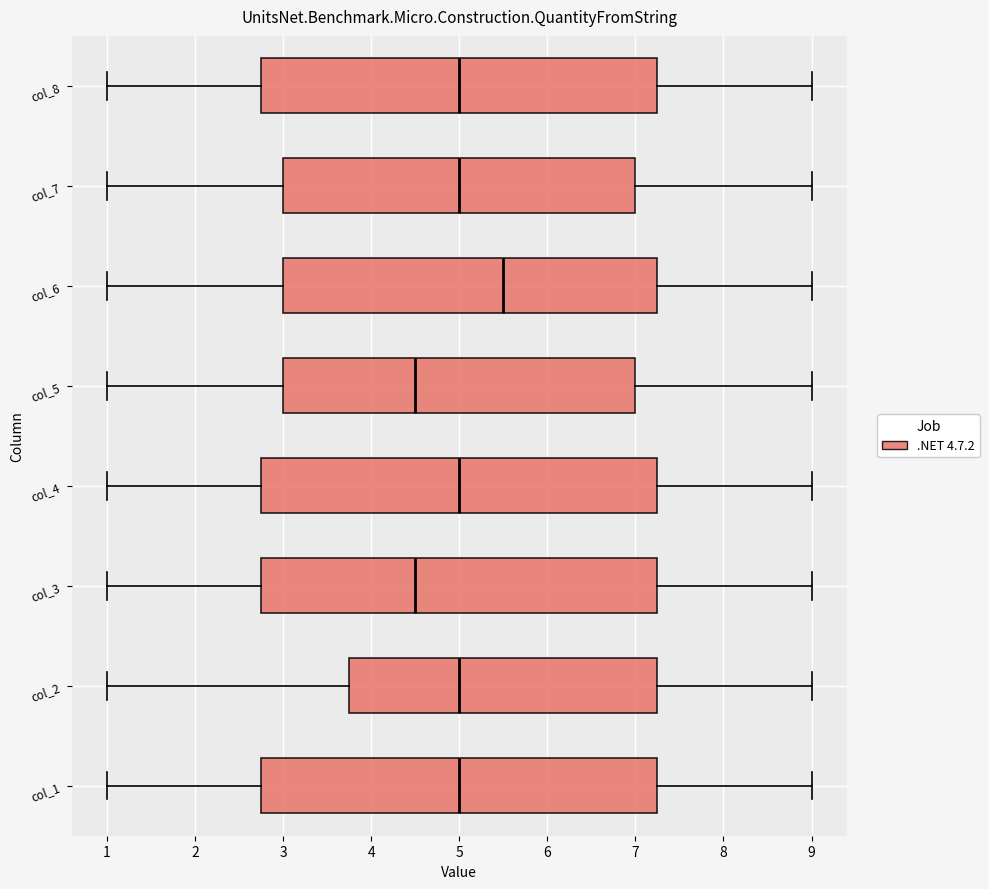

Reading bottom to top, transcribe this box plot: for each box, give where its median line is, the range the box spans, and where its two whiskers end, as read against the x-axis. The values are not printed on the chart, so give them approximately, as read against the axis.

col_1: median 5.0, box 2.8 to 7.3, whiskers 1.0 to 9.0
col_2: median 5.0, box 3.8 to 7.3, whiskers 1.0 to 9.0
col_3: median 4.5, box 2.8 to 7.3, whiskers 1.0 to 9.0
col_4: median 5.0, box 2.8 to 7.3, whiskers 1.0 to 9.0
col_5: median 4.5, box 3.0 to 7.0, whiskers 1.0 to 9.0
col_6: median 5.5, box 3.0 to 7.3, whiskers 1.0 to 9.0
col_7: median 5.0, box 3.0 to 7.0, whiskers 1.0 to 9.0
col_8: median 5.0, box 2.8 to 7.3, whiskers 1.0 to 9.0